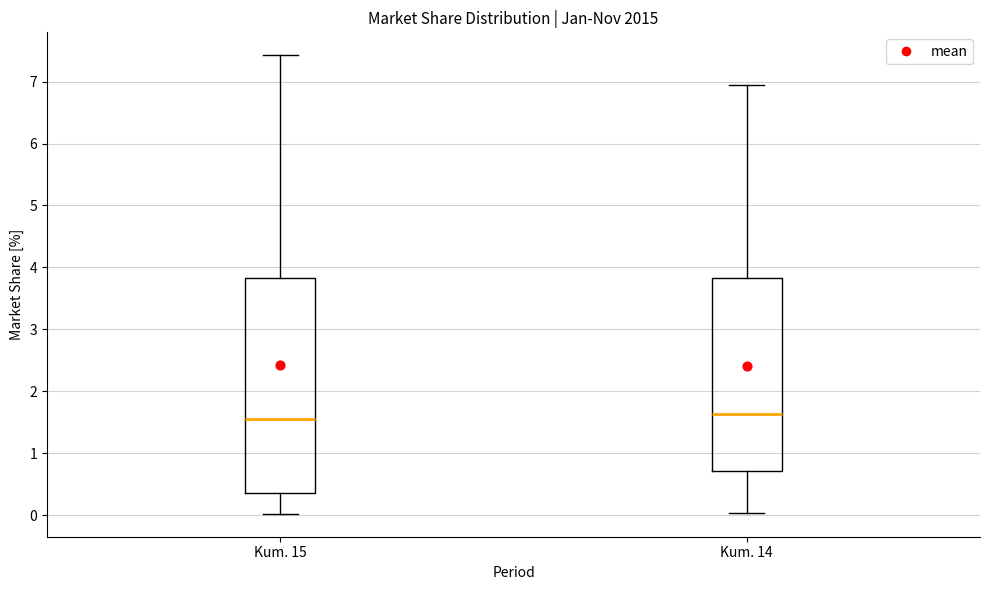

Reading left to right, transcribe this box plot: for each box, give where its median line is, the range the box spans, and where its two whiskers end, as read against the y-axis. The values are not printed on the chart, so give them approximately, as read against the axis.

Kum. 15: median 1.6, box 0.4 to 3.8, whiskers 0.0 to 7.4
Kum. 14: median 1.6, box 0.7 to 3.8, whiskers 0.0 to 6.9